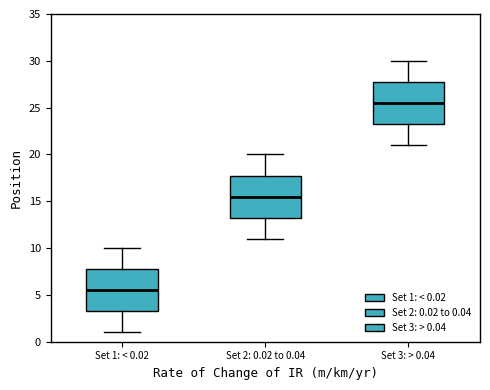

Which box's median line is the lowest?

Set 1: < 0.02